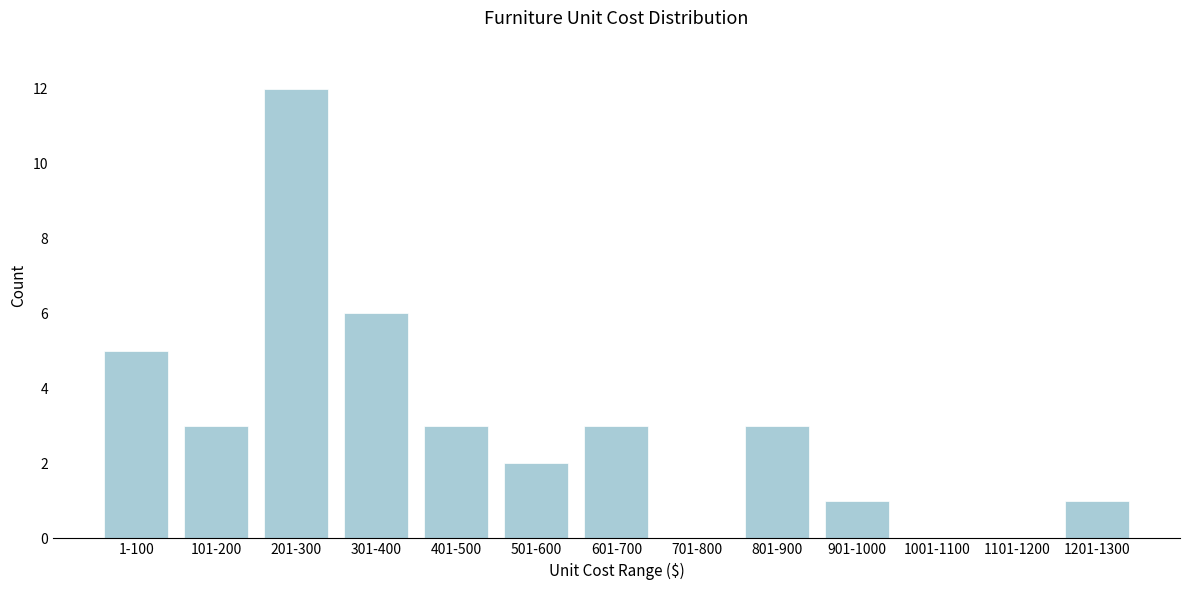

Reading right to left, transcribe all the data shown in this chart.

1201-1300=1	1101-1200=0	1001-1100=0	901-1000=1	801-900=3	701-800=0	601-700=3	501-600=2	401-500=3	301-400=6	201-300=12	101-200=3	1-100=5